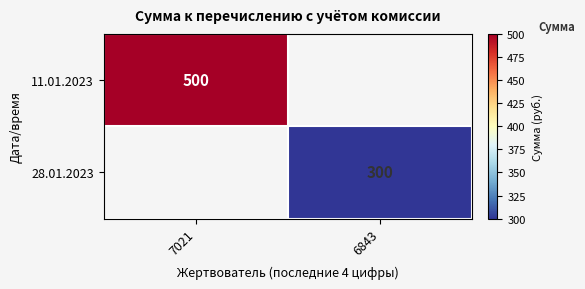

The value of 11.01.2023 at 7021 is 339. True or false?

False